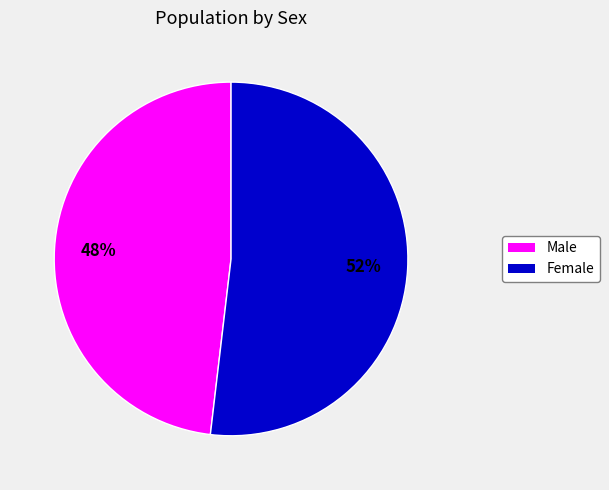

Is there a majority slice in this chart?

Yes